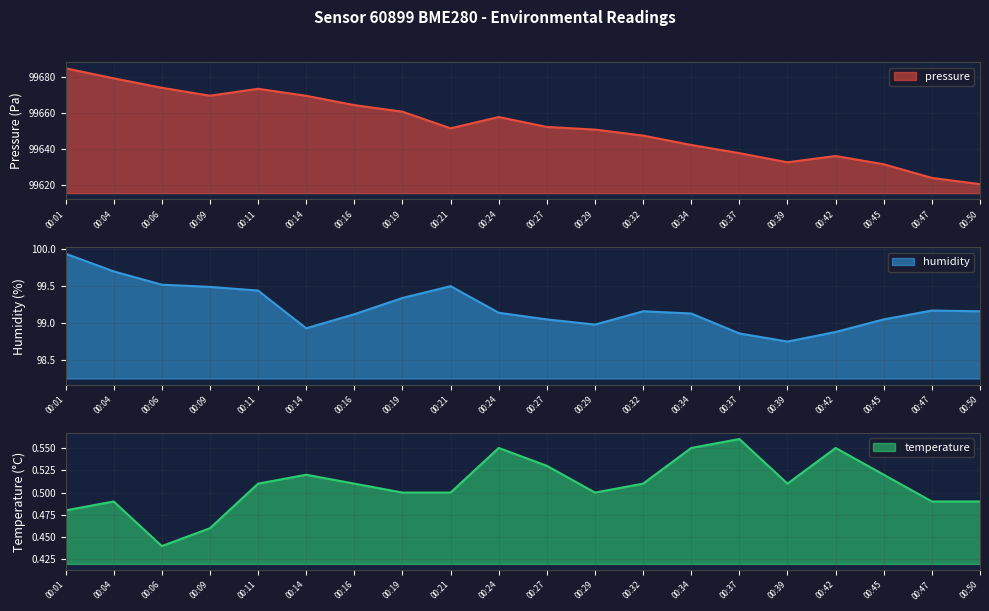

What is the difference between the maximum and second lowest values in the pressure series?

61.2